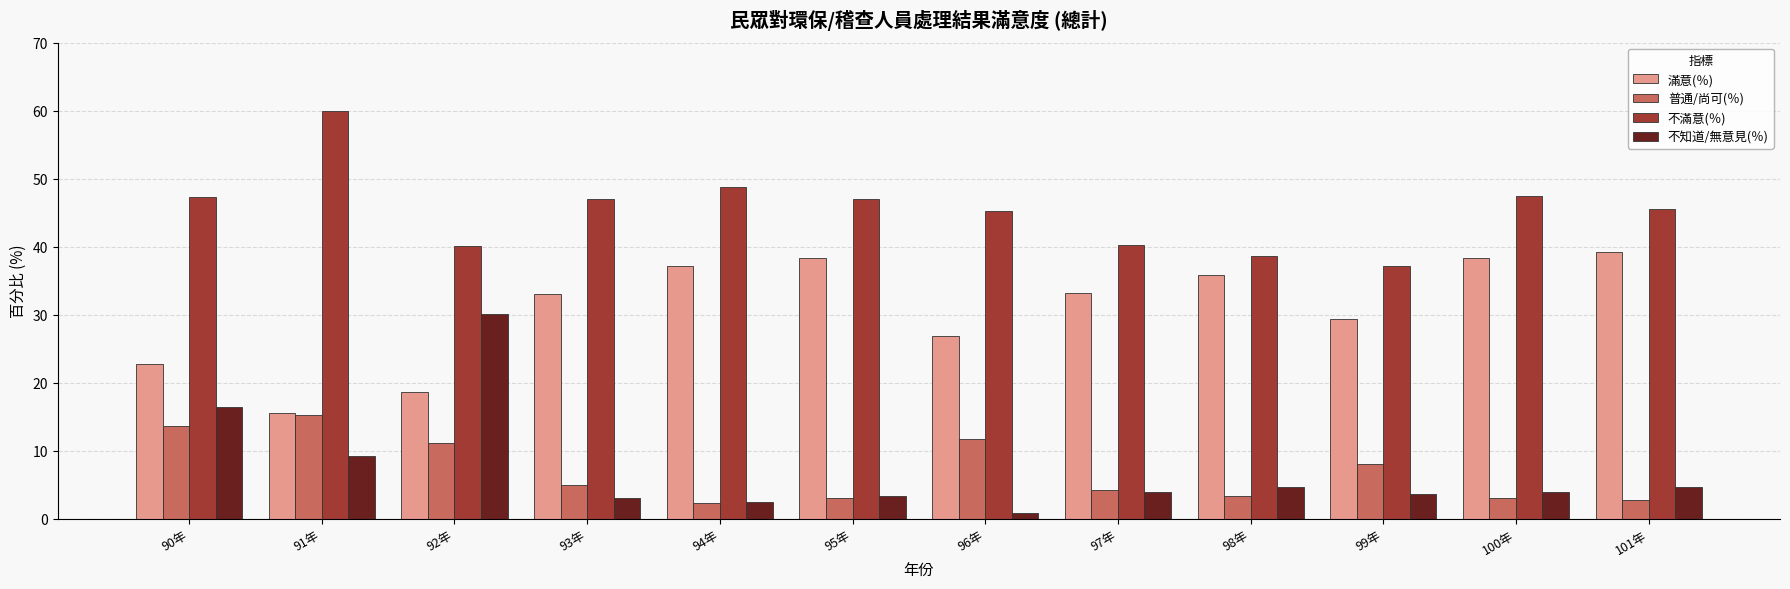

What is the spread (max minus min) of values at 97年?

36.3